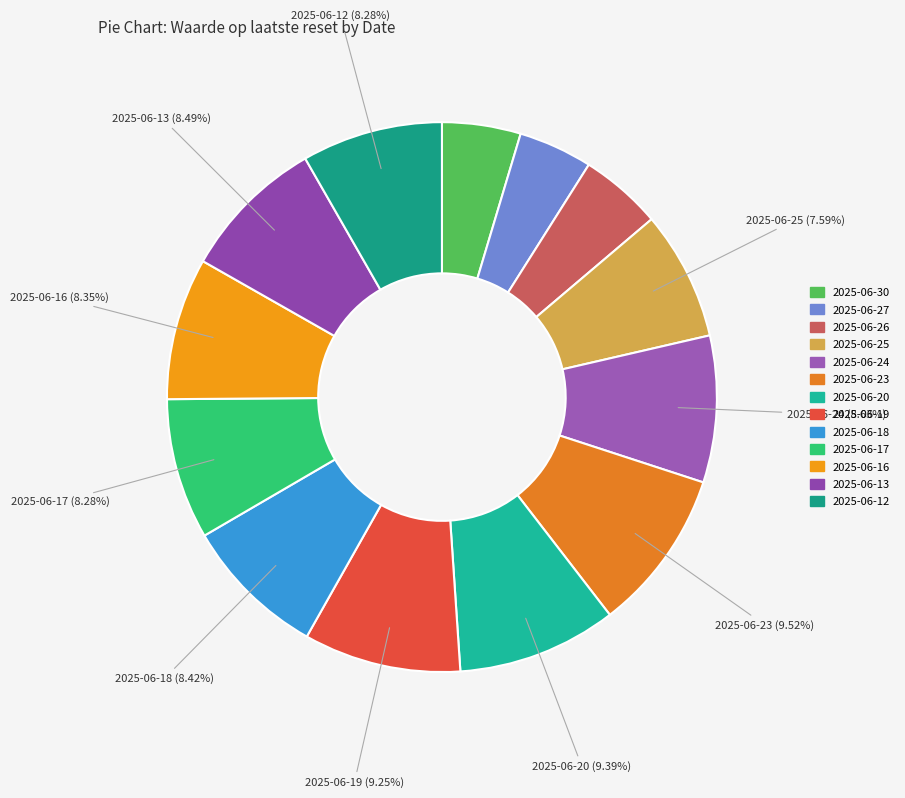

How many segments does this pie chart have?

13